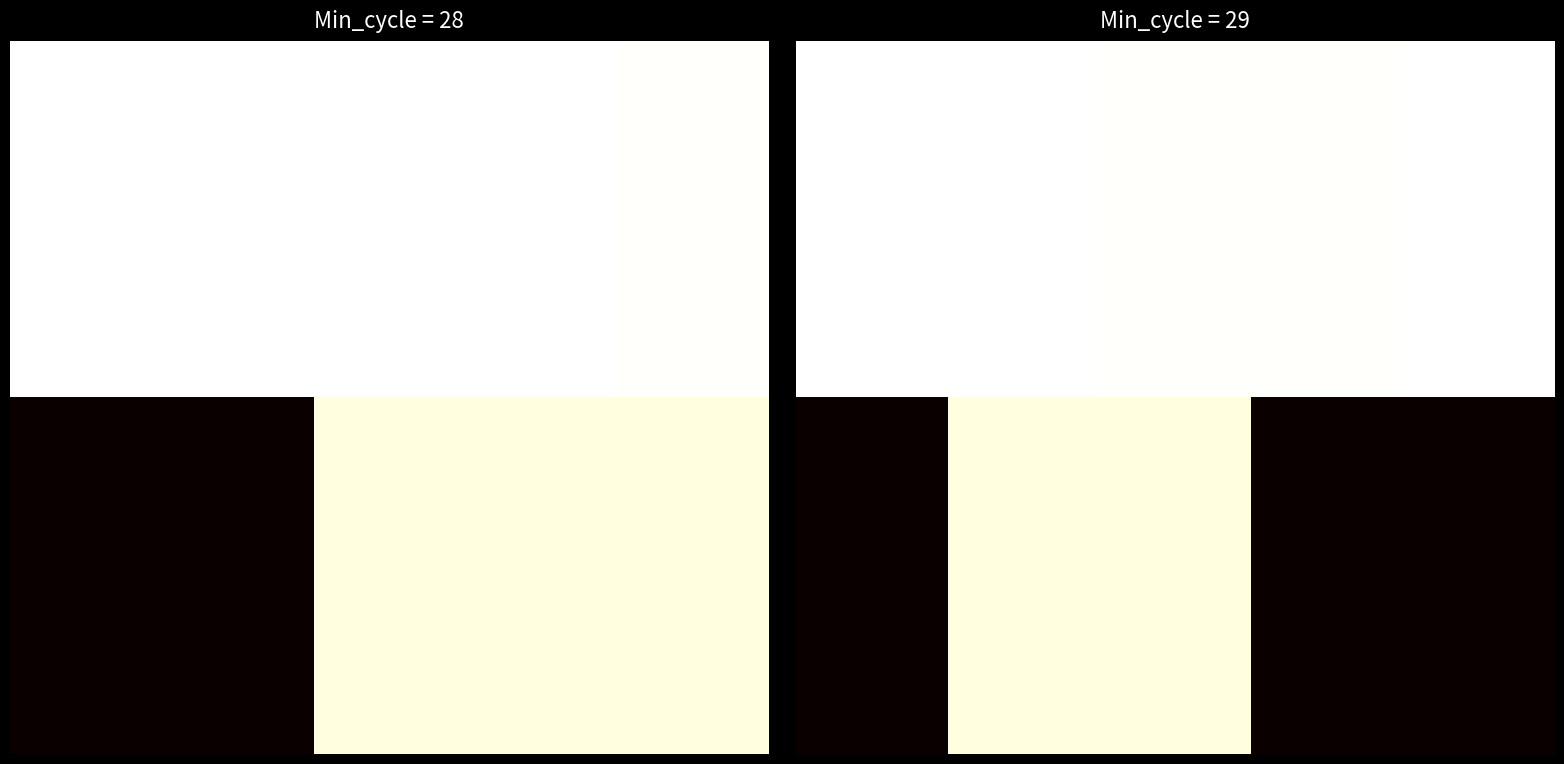

What is the total value across all series at 13?

99963580.4